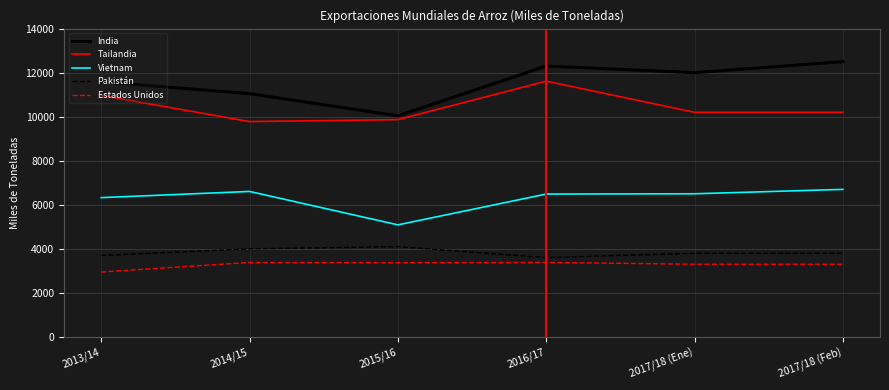

What are all the series names shown in the legend?

India, Tailandia, Vietnam, Pakistán, Estados Unidos